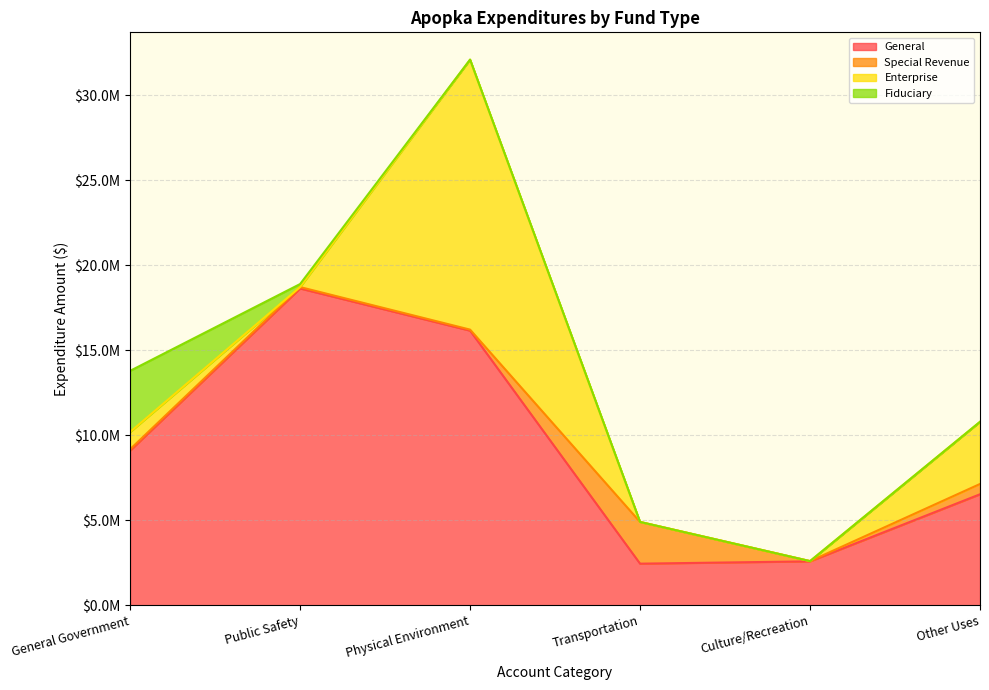

What position from the left is Physical Environment?

3